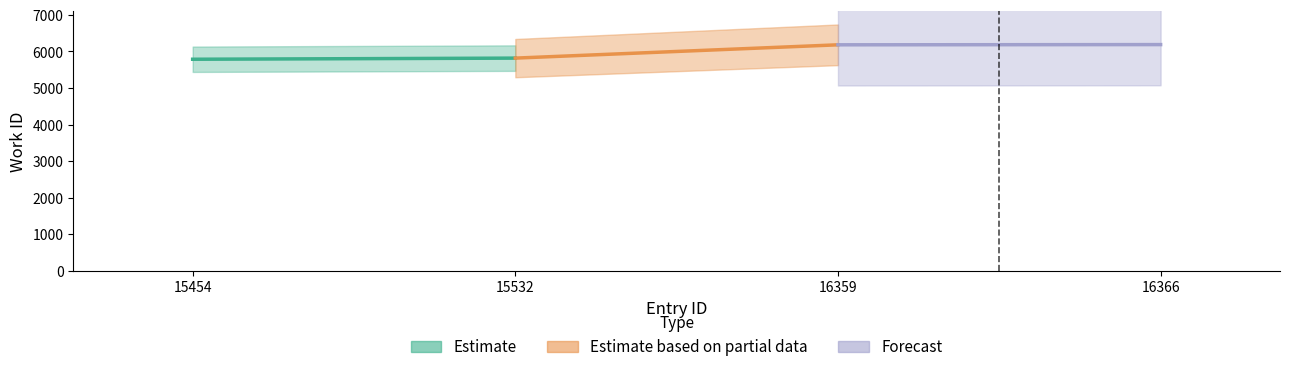

The chart shows a value of 3.8 at 15532. True or false?

True